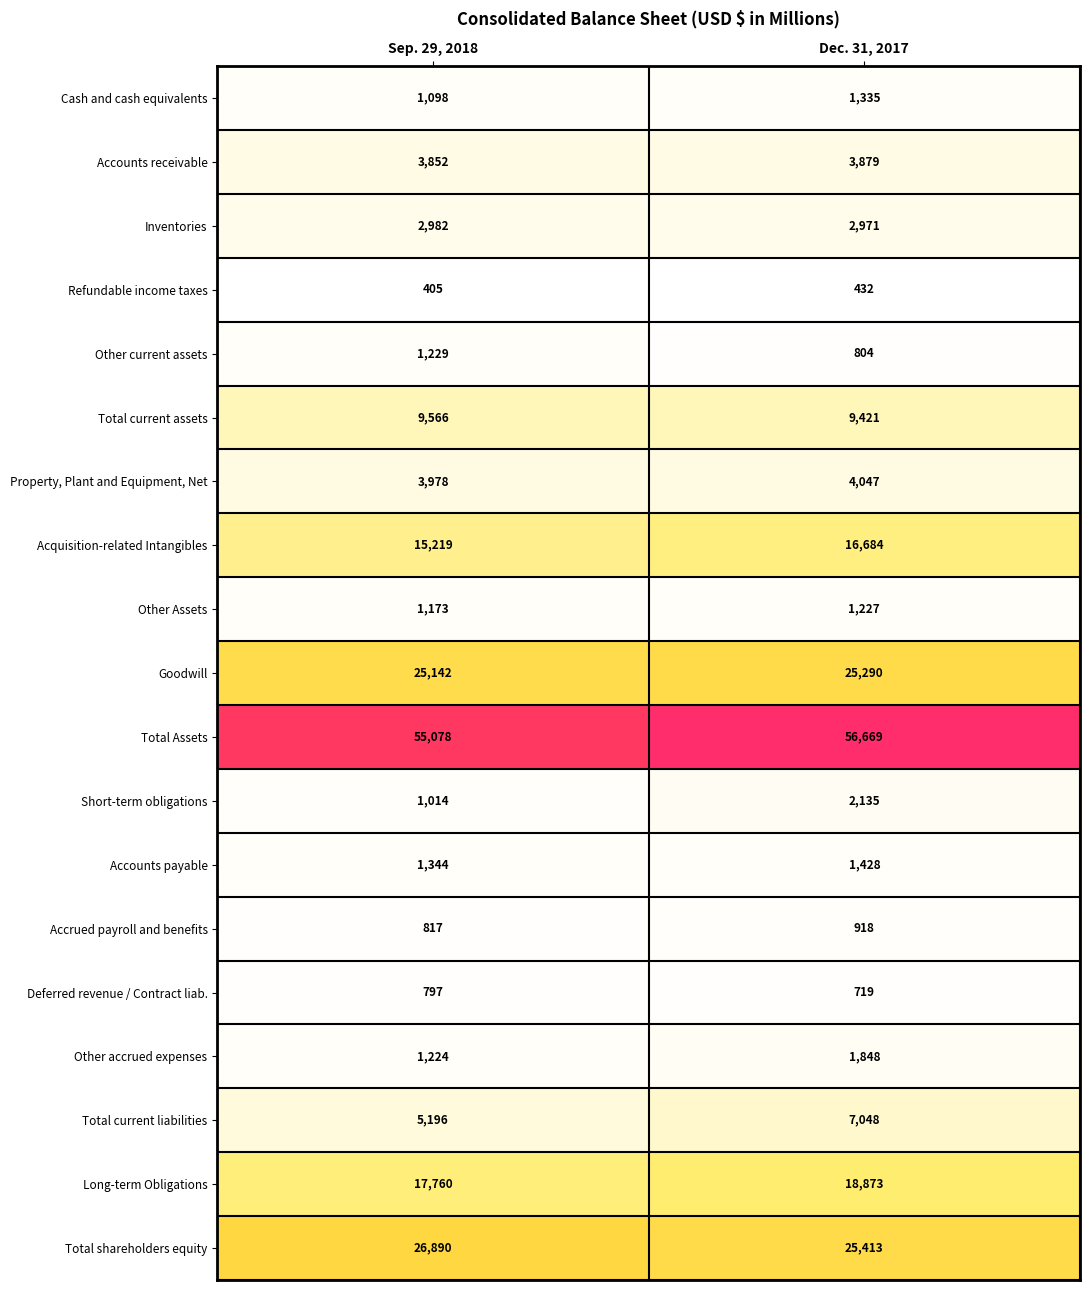

The Cash and cash equivalents series shows 2275 at Dec. 31, 2017. True or false?

False